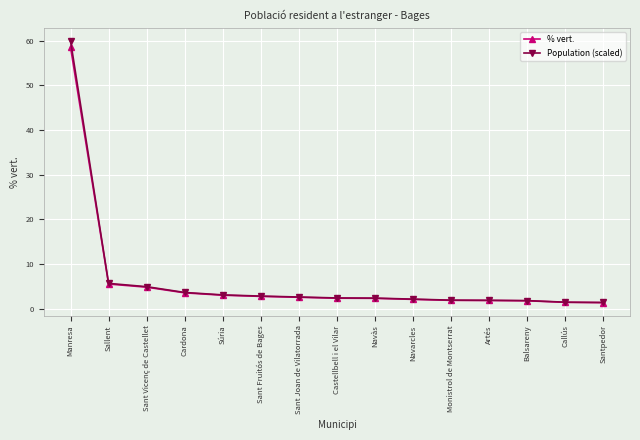

Which series has the largest range (max minus min)?

Population (scaled)